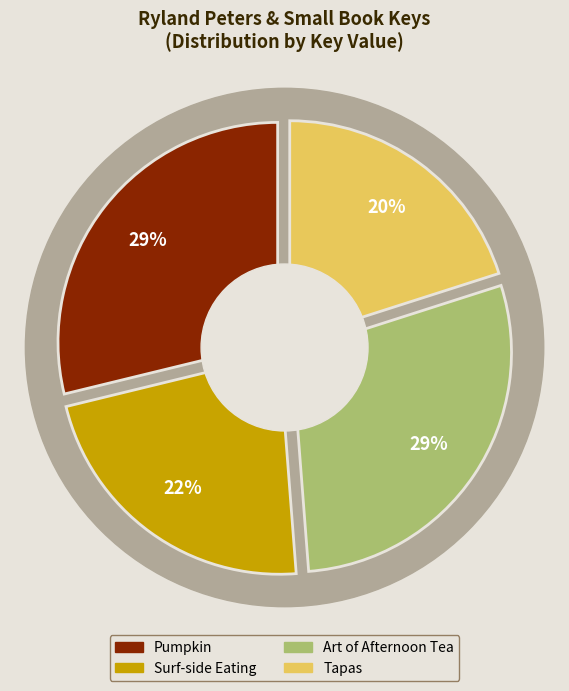

How much of the chart is everything except Surf-side Eating?

77.6%